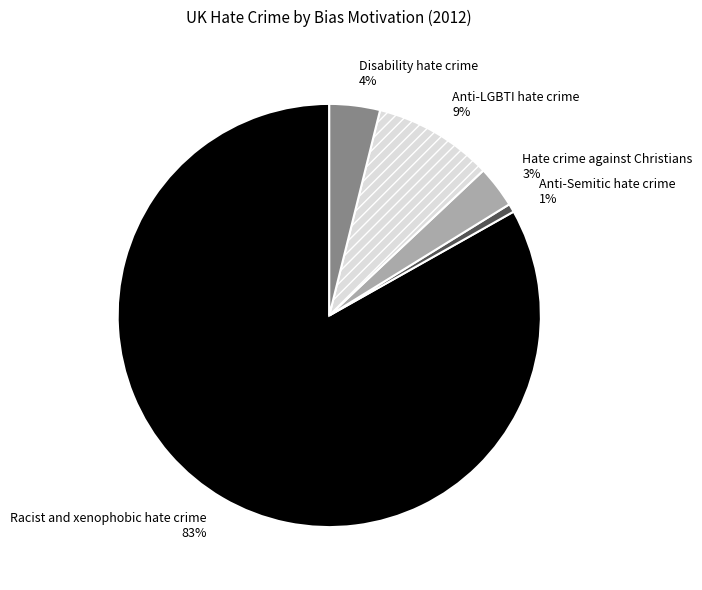

To the nearest percent, what is the average slice percentage?

20%